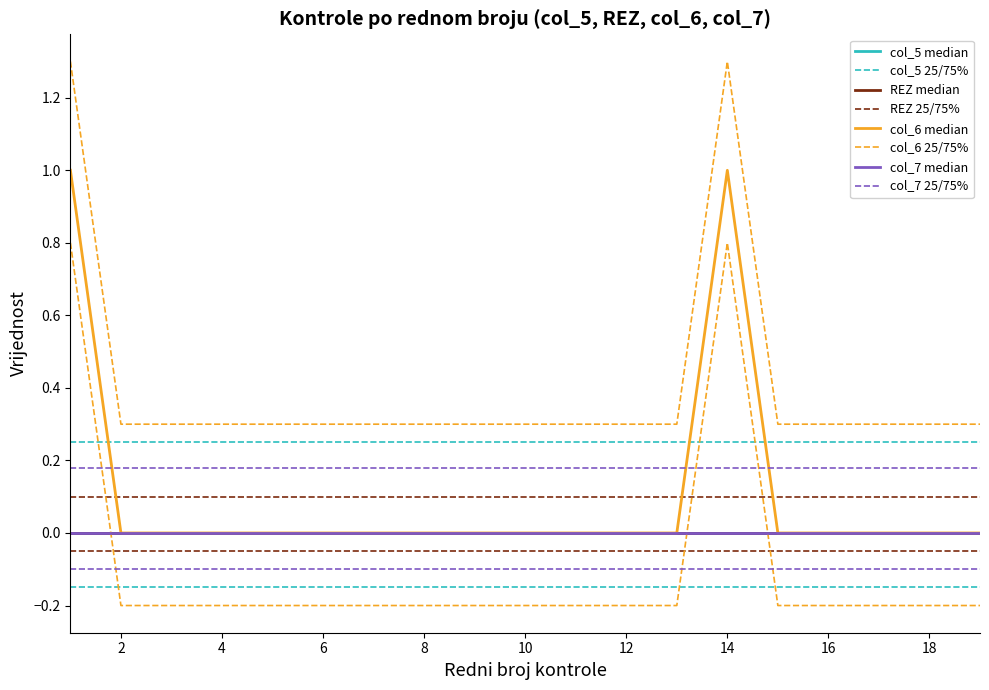

True or false: col_6_median and REZ_median intersect in this chart.

False